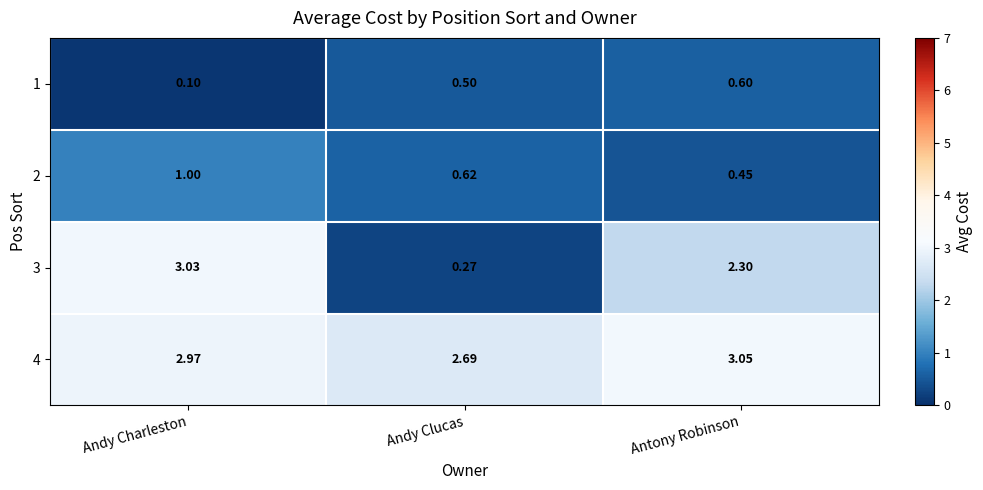

At which category is the sum across all series the highest?

Andy Charleston